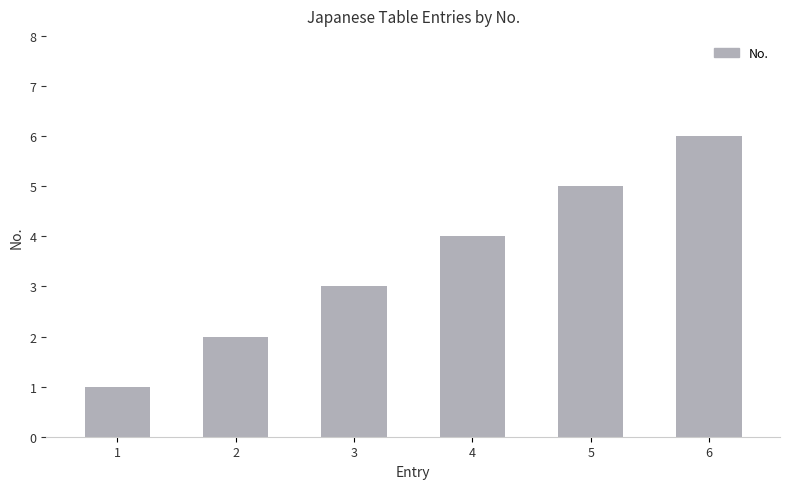

At which category does the chart reach its peak across all series?

6